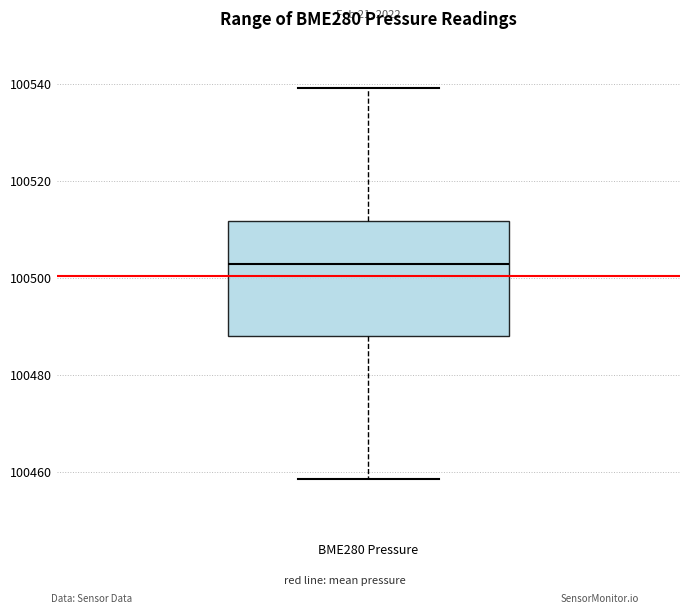

Read this box plot against the y-axis: the position of the median line, the range covered by the box, and the ends of both whiskers. The values are not printed on the chart, so give them approximately, as read against the axis.

median 100502, box 100488 to 100512, whiskers 100458 to 100540